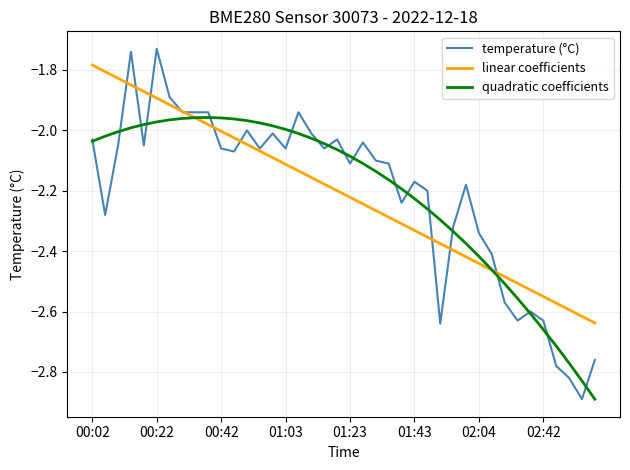

How many times do linear coefficients and quadratic coefficients cross each other?

2